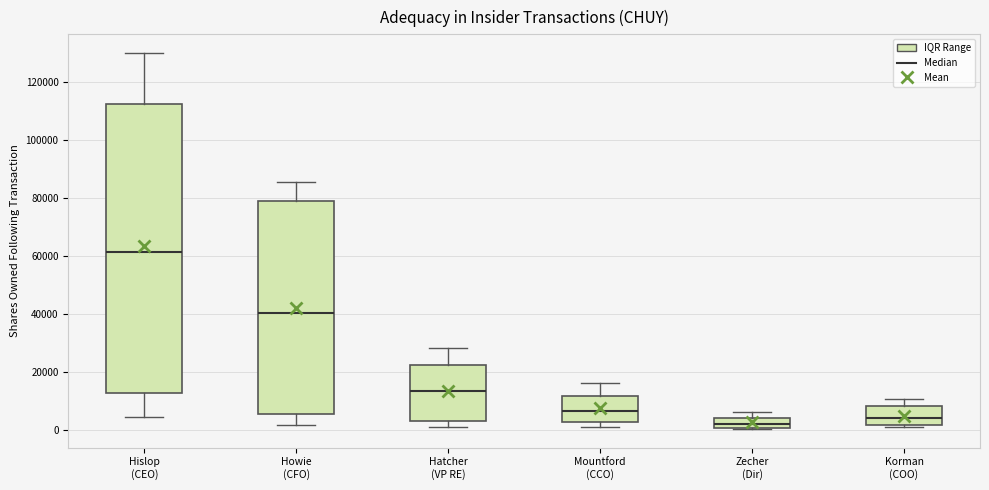

Where is the upper edge of the box for Howie (CFO) on the y-axis? The values are not printed on the chart, so give them approximately, as read against the axis.

80000